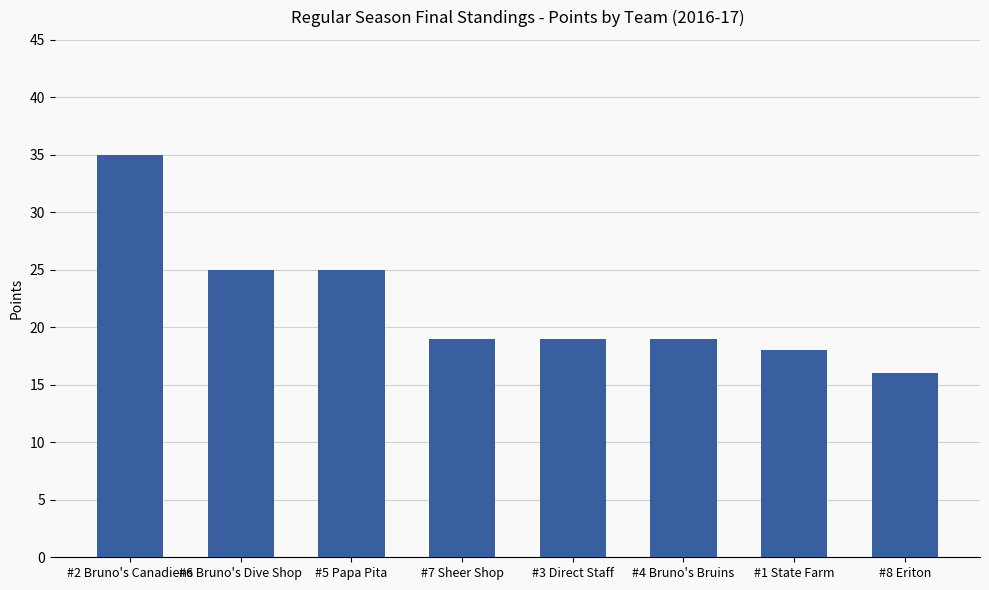

Reading left to right, extract all data points from this chart.

35	25	25	19	19	19	18	16